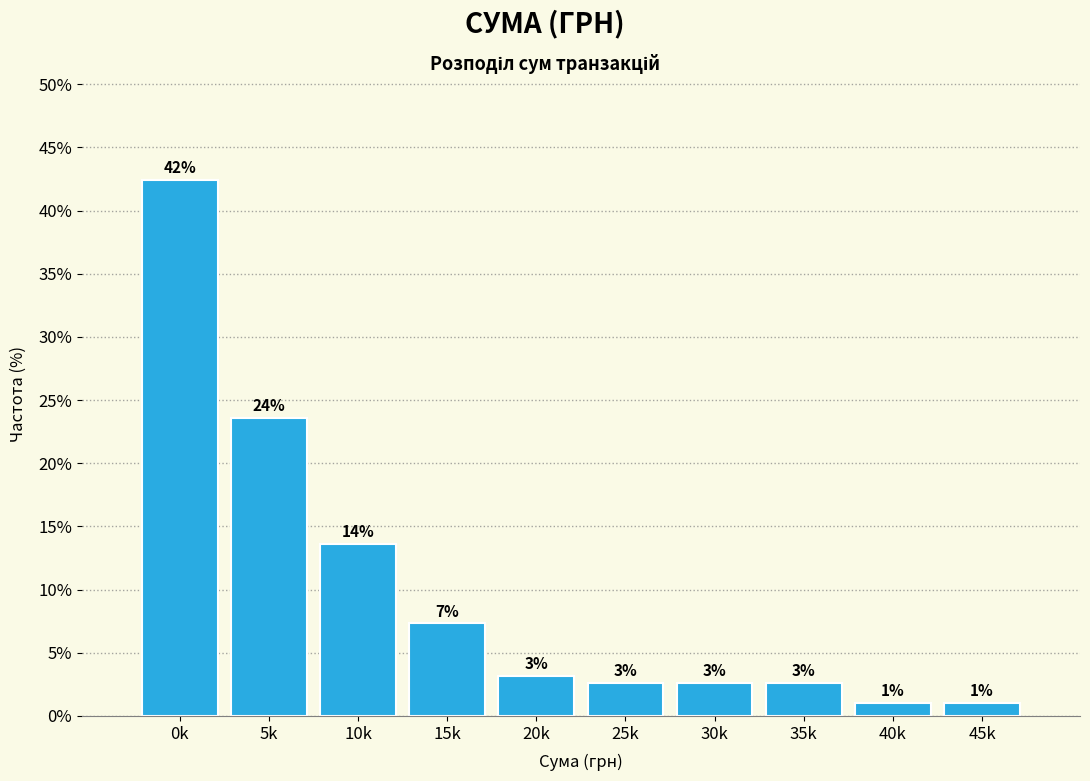

Are the bars horizontal?

No